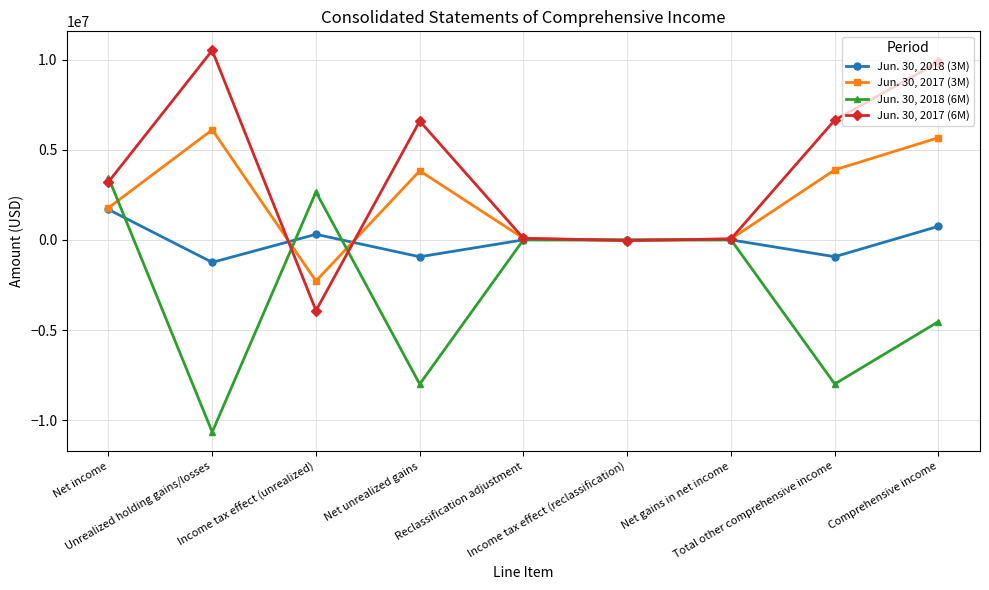

At how many categories does at least one series exceed 5226698?

4